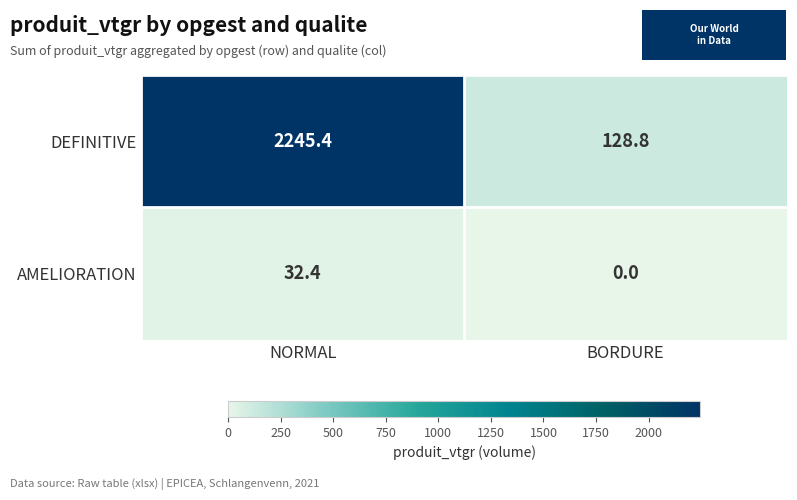

What is the difference between the AMELIORATION values at BORDURE and NORMAL?

32.4